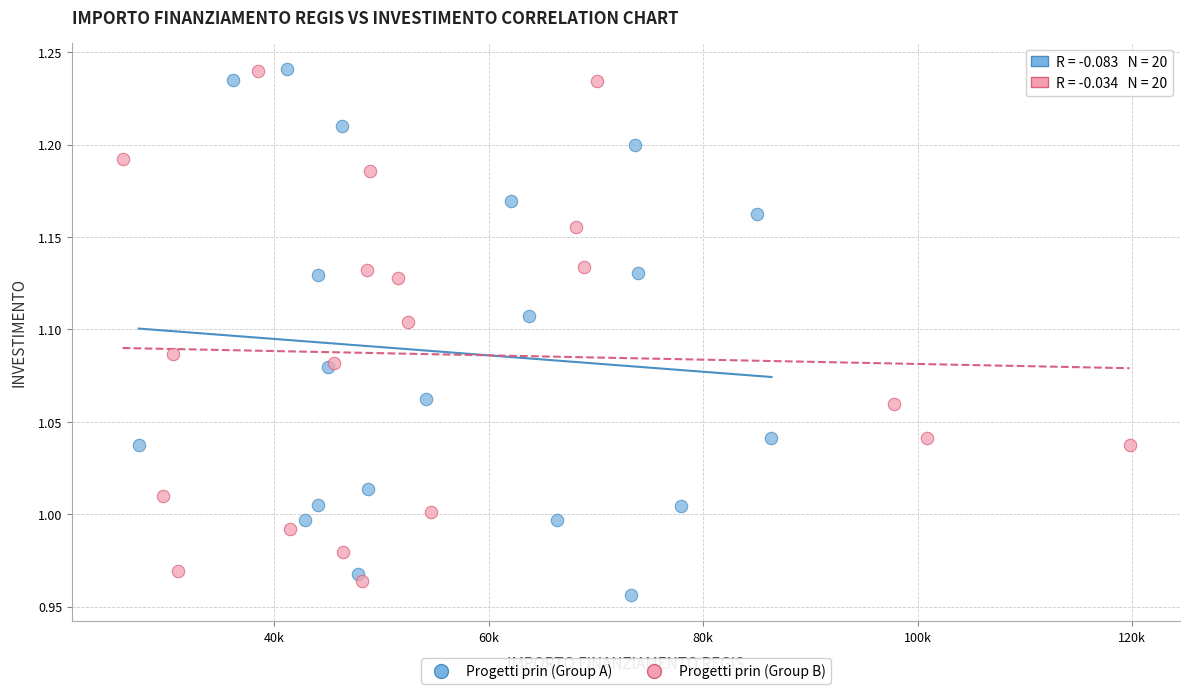

Which series reaches the minimum Y coordinate?

Progetti prin (Group A)